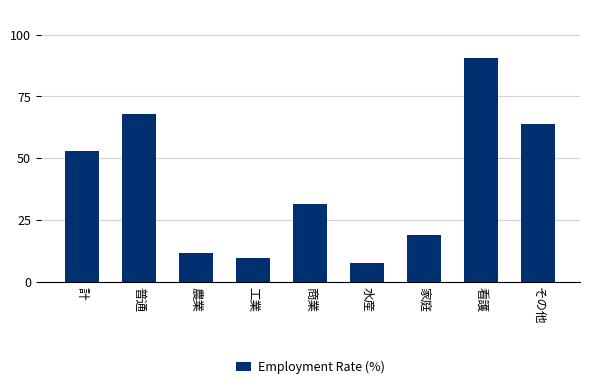

Reading left to right, what are all the values shown in this chart?

52.8	67.7	11.5	9.8	31.6	7.8	18.9	90.3	63.9